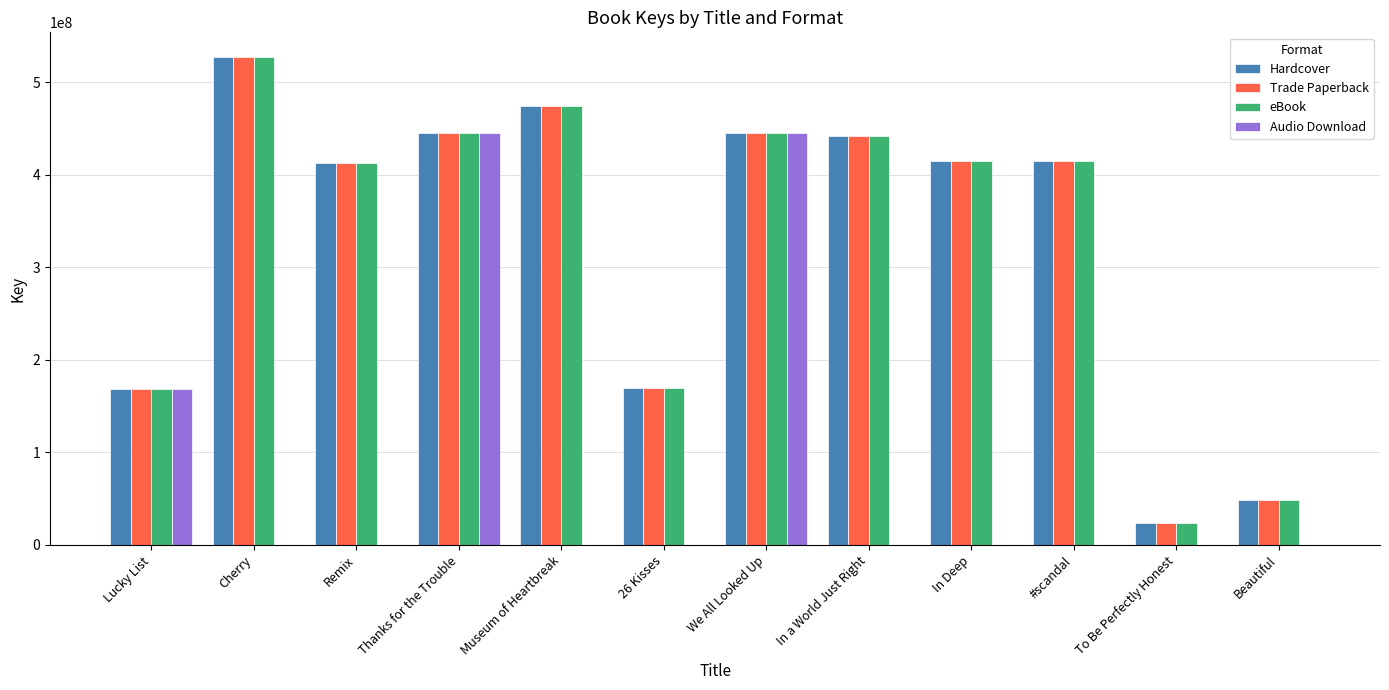

What is the sum of the Trade Paperback values at In Deep and Remix?

826709117